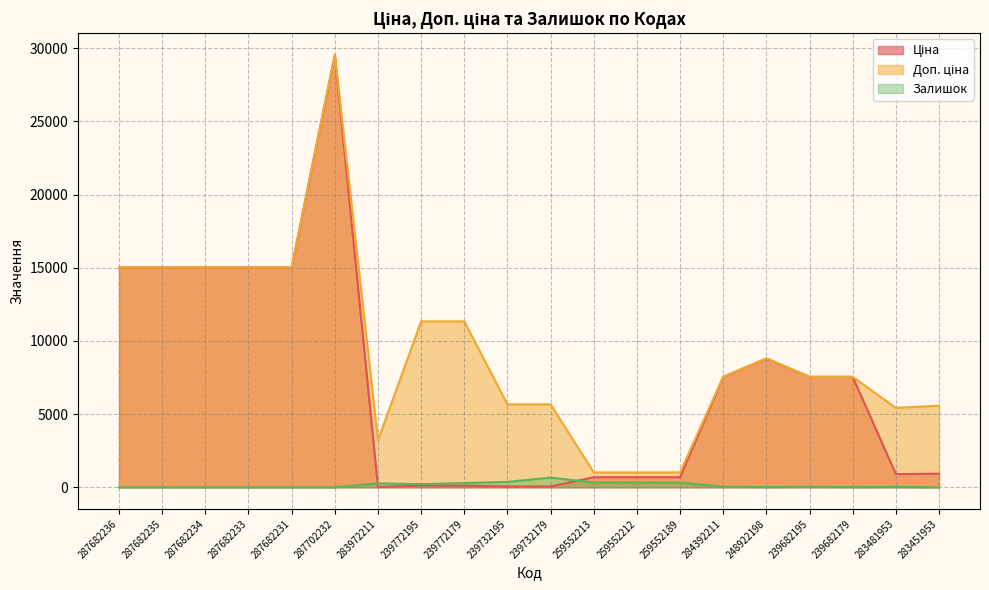

At which category does Залишок reach its first local valley?

239772195